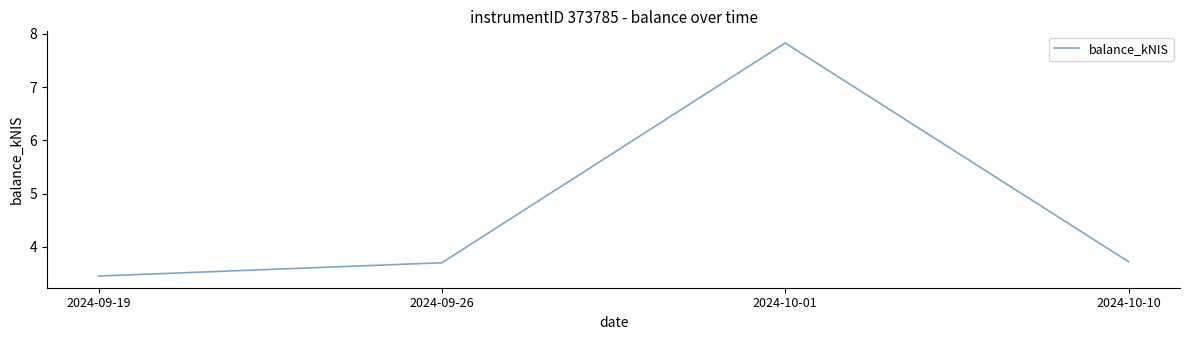

Where is the first local maximum?

2024-10-01